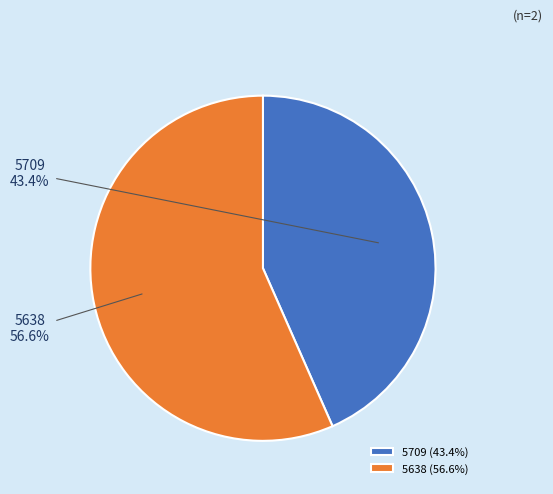

To the nearest percent, what is the difference between the 5709 and 5638 slice percentages?

13%